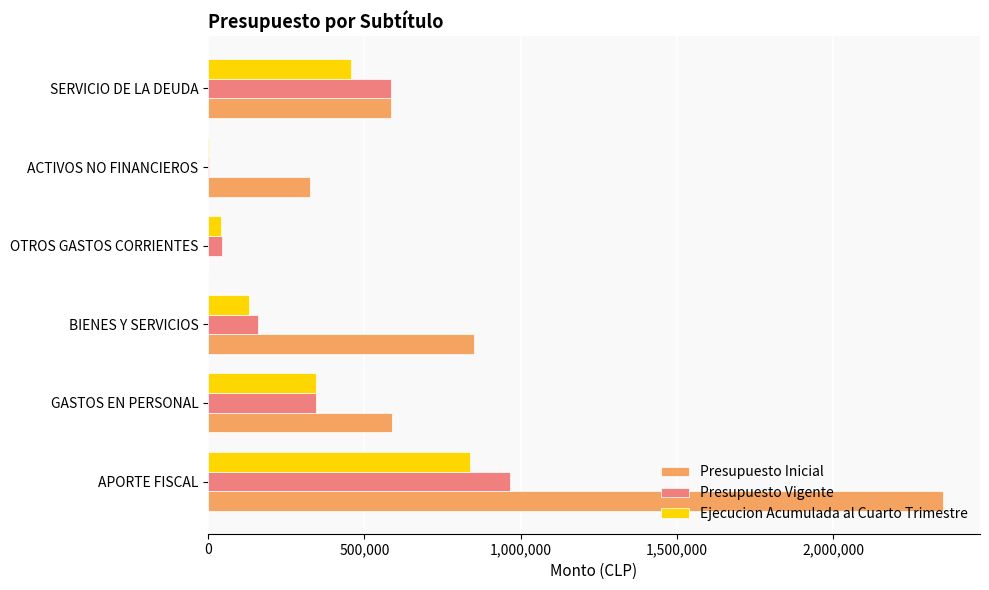

Count the number of data series in this chart.

3